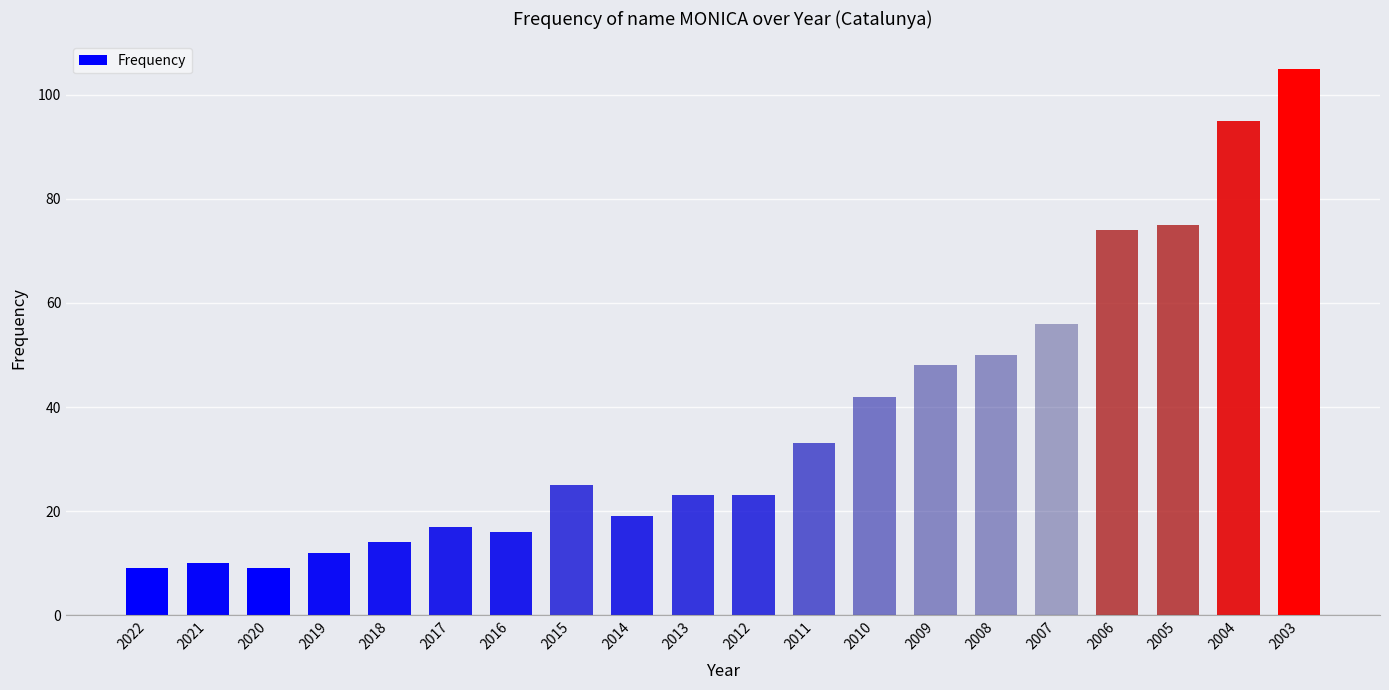

Between 2010 and 2021, which is larger?

2010